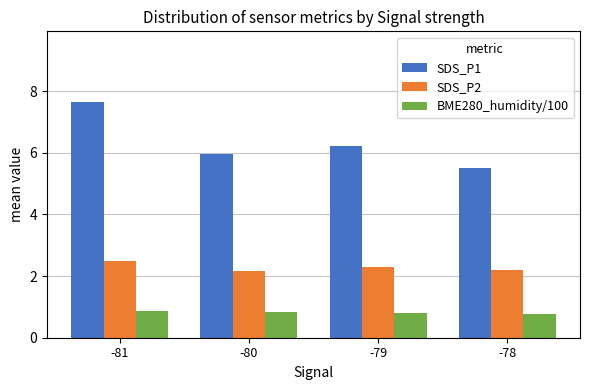

Which series has the largest total across all categories?

SDS_P1